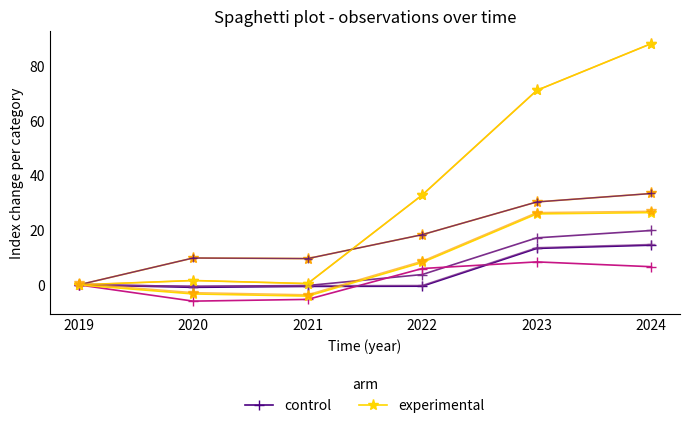

At which label is experimental closest to 11?

2022